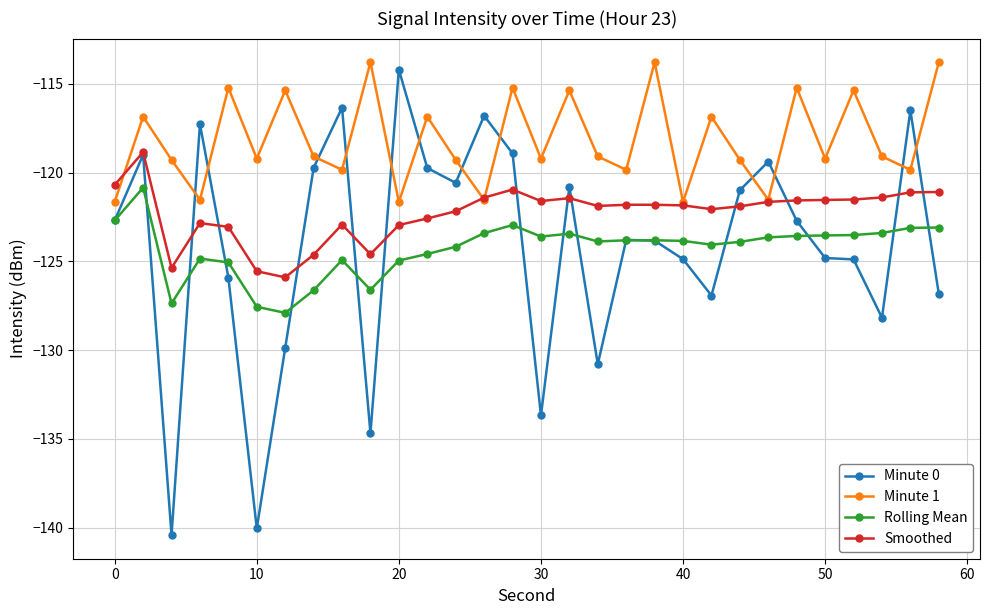

What is the average value of the Minute 0 series?

-124.2